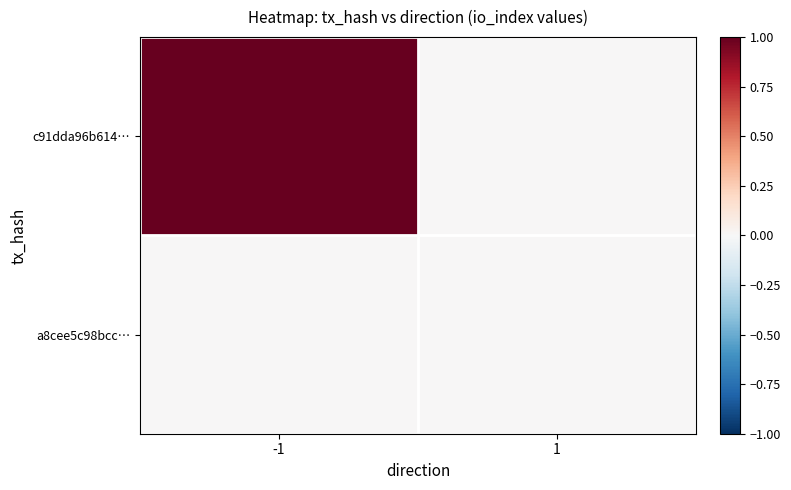

Count the number of categories in the chart.

2